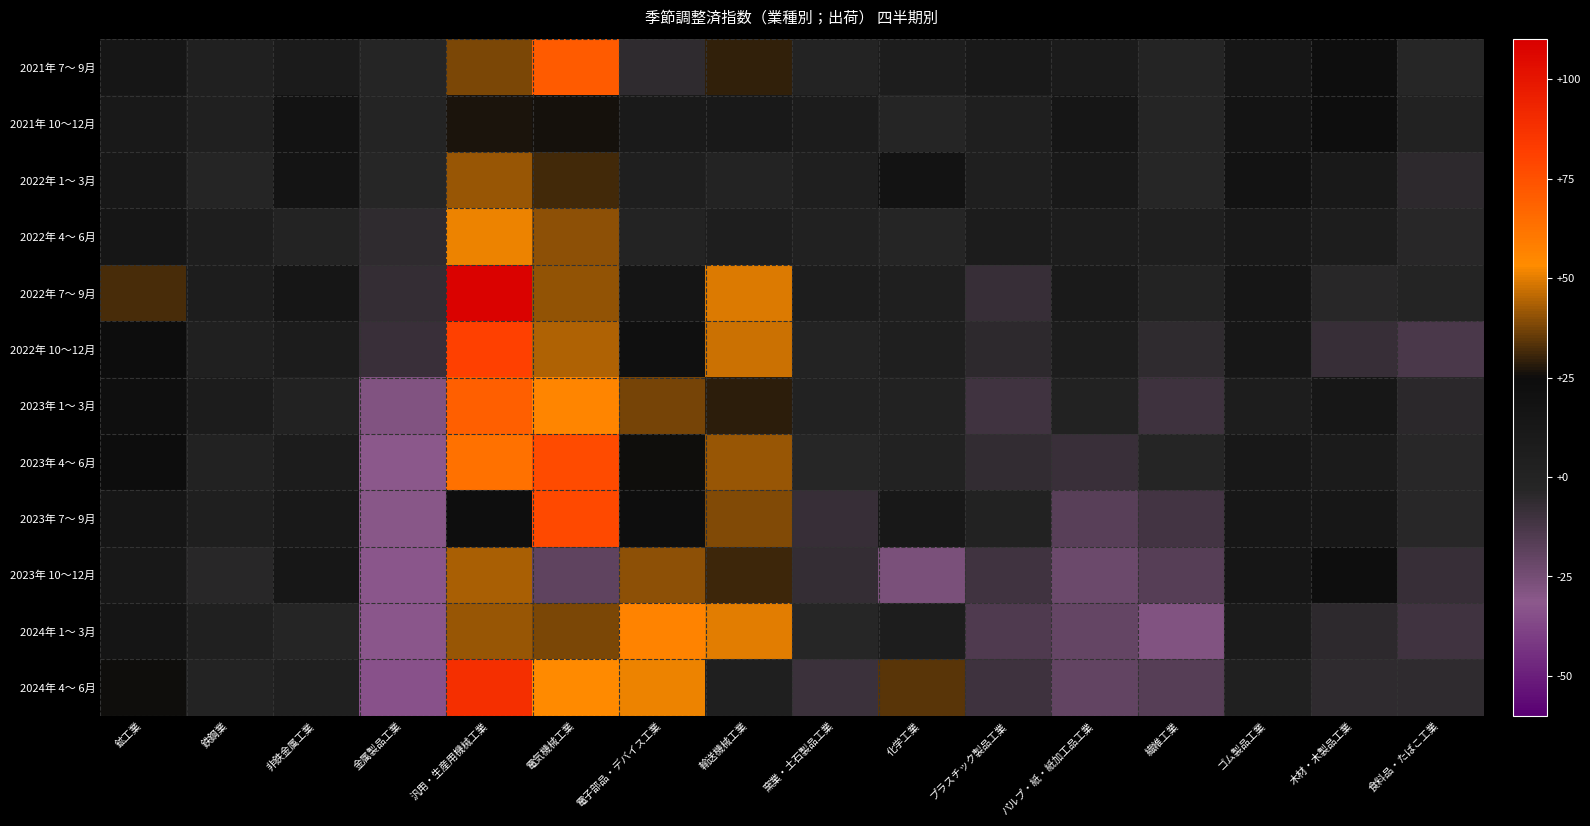

Reading right to left, extract all data points from this chart.

2021年 7～ 9月: 食料品・たばこ工業=-3.5	木材・木製品工業=23.2	ゴム製品工業=14.0	繊維工業=-1.5	パルプ・紙・紙加工品工業=8.5	プラスチック製品工業=10.9	化学工業=6.8	窯業・土石製品工業=-0.5	輸送機械工業=29.2	電子部品・デバイス工業=-5.9	電気機械工業=71.2	汎用・生産用機械工業=38.1	金属製品工業=-2.0	非鉄金属工業=8.4	鉄鋼業=2.7	鉱工業=14.3
2021年 10～12月: 食料品・たばこ工業=1.6	木材・木製品工業=22.4	ゴム製品工業=16.8	繊維工業=-2.3	パルプ・紙・紙加工品工業=14.2	プラスチック製品工業=4.1	化学工業=-1.9	窯業・土石製品工業=8.3	輸送機械工業=10.7	電子部品・デバイス工業=9.5	電気機械工業=26.3	汎用・生産用機械工業=26.7	金属製品工業=-1.5	非鉄金属工業=17.4	鉄鋼業=3.5	鉱工業=11.4
2022年 1～ 3月: 食料品・たばこ工業=-5.1	木材・木製品工業=10.7	ゴム製品工業=17.5	繊維工業=-3.4	パルプ・紙・紙加工品工業=10.6	プラスチック製品工業=4.7	化学工業=17.3	窯業・土石製品工業=4.1	輸送機械工業=-0.3	電子部品・デバイス工業=4.7	電気機械工業=31.2	汎用・生産用機械工業=41.2	金属製品工業=-3.5	非鉄金属工業=16.6	鉄鋼業=-2.8	鉱工業=11.8
2022年 4～ 6月: 食料品・たばこ工業=-3.6	木材・木製品工業=6.0	ゴム製品工業=11.1	繊維工業=4.0	パルプ・紙・紙加工品工業=6.6	プラスチック製品工業=8.0	化学工業=-1.6	窯業・土石製品工業=2.3	輸送機械工業=5.7	電子部品・デバイス工業=-0.2	電気機械工業=39.7	汎用・生産用機械工業=51.0	金属製品工業=-6.1	非鉄金属工業=-0.1	鉄鋼業=5.4	鉱工業=14.4
2022年 7～ 9月: 食料品・たばこ工業=-1.3	木材・木製品工業=-3.9	ゴム製品工業=13.9	繊維工業=-0.7	パルプ・紙・紙加工品工業=10.0	プラスチック製品工業=-8.1	化学工業=4.7	窯業・土石製品工業=6.6	輸送機械工業=49.4	電子部品・デバイス工業=15.1	電気機械工業=40.4	汎用・生産用機械工業=108.4	金属製品工業=-6.9	非鉄金属工業=14.5	鉄鋼業=5.9	鉱工業=31.8
2022年 10～12月: 食料品・たばこ工業=-13.3	木材・木製品工業=-8.0	ゴム製品工業=12.9	繊維工業=-6.2	パルプ・紙・紙加工品工業=6.1	プラスチック製品工業=-5.5	化学工業=3.9	窯業・土石製品工業=-0.2	輸送機械工業=47.1	電子部品・デバイス工業=21.0	電気機械工業=44.0	汎用・生産用機械工業=80.8	金属製品工業=-8.7	非鉄金属工業=8.3	鉄鋼業=3.1	鉱工業=24.1
2023年 1～ 3月: 食料品・たばこ工業=-4.6	木材・木製品工業=13.4	ゴム製品工業=6.9	繊維工業=-10.0	パルプ・紙・紙加工品工業=0.9	プラスチック製品工業=-10.5	化学工業=0.9	窯業・土石製品工業=1.1	輸送機械工業=28.6	電子部品・デバイス工業=37.1	電気機械工業=55.7	汎用・生産用機械工業=70.0	金属製品工業=-28.6	非鉄金属工業=1.6	鉄鋼業=8.0	鉱工業=21.9
2023年 4～ 6月: 食料品・たばこ工業=-3.8	木材・木製品工業=8.4	ゴム製品工業=12.2	繊維工業=-2.0	パルプ・紙・紙加工品工業=-8.6	プラスチック製品工業=-6.8	化学工業=0.8	窯業・土石製品工業=-3.1	輸送機械工業=41.3	電子部品・デバイス工業=25.5	電気機械工業=76.9	汎用・生産用機械工業=63.3	金属製品工業=-30.8	非鉄金属工業=7.6	鉄鋼業=1.6	鉱工業=24.2
2023年 7～ 9月: 食料品・たばこ工業=-4.2	木材・木製品工業=13.4	ゴム製品工業=12.8	繊維工業=-11.1	パルプ・紙・紙加工品工業=-17.0	プラスチック製品工業=0.8	化学工業=12.1	窯業・土石製品工業=-8.1	輸送機械工業=38.5	電子部品・デバイス工業=23.0	電気機械工業=77.5	汎用・生産用機械工業=22.6	金属製品工業=-30.2	非鉄金属工業=10.8	鉄鋼業=4.2	鉱工業=14.7
2023年 10～12月: 食料品・たばこ工業=-8.0	木材・木製品工業=22.9	ゴム製品工業=14.0	繊維工業=-16.5	パルプ・紙・紙加工品工業=-22.4	プラスチック製品工業=-10.7	化学工業=-26.4	窯業・土石製品工業=-7.5	輸送機械工業=30.7	電子部品・デバイス工業=39.9	電気機械工業=-19.3	汎用・生産用機械工業=43.3	金属製品工業=-32.6	非鉄金属工業=13.4	鉄鋼業=-4.1	鉱工業=12.2
2024年 1～ 3月: 食料品・たばこ工業=-10.3	木材・木製品工業=-5.4	ゴム製品工業=8.9	繊維工業=-28.7	パルプ・紙・紙加工品工業=-20.6	プラスチック製品工業=-14.7	化学工業=6.0	窯業・土石製品工業=-3.5	輸送機械工業=49.9	電子部品・デバイス工業=56.5	電気機械工業=37.8	汎用・生産用機械工業=41.2	金属製品工業=-32.5	非鉄金属工業=-1.8	鉄鋼業=2.5	鉱工業=15.7
2024年 4～ 6月: 食料品・たばこ工業=-5.7	木材・木製品工業=-5.9	ゴム製品工業=3.2	繊維工業=-16.2	パルプ・紙・紙加工品工業=-19.5	プラスチック製品工業=-9.9	化学工業=33.7	窯業・土石製品工業=-9.4	輸送機械工業=4.5	電子部品・デバイス工業=51.2	電気機械工業=53.8	汎用・生産用機械工業=88.2	金属製品工業=-33.7	非鉄金属工業=3.3	鉄鋼業=-0.3	鉱工業=25.5